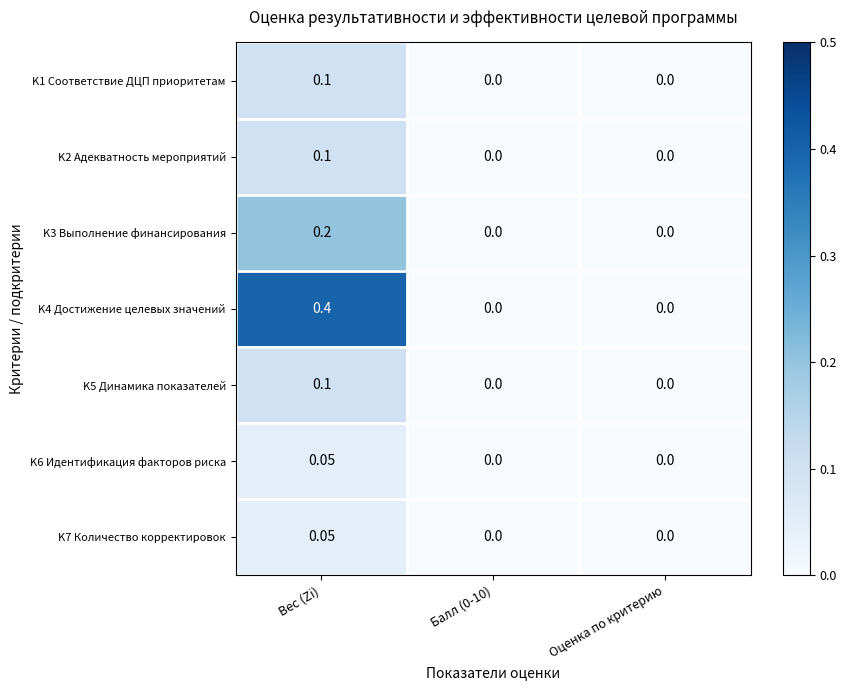

Which category has the highest value across all series?

Вес (Zi)